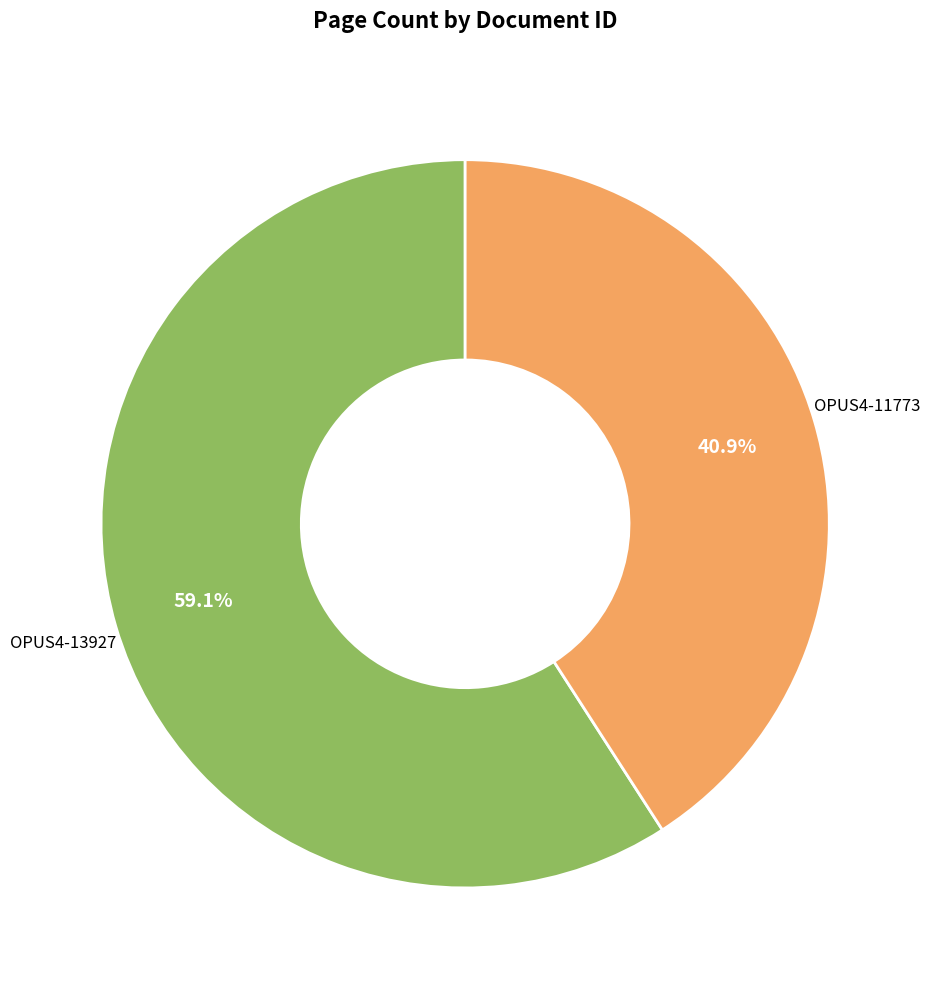

Does any single category account for the majority?

Yes